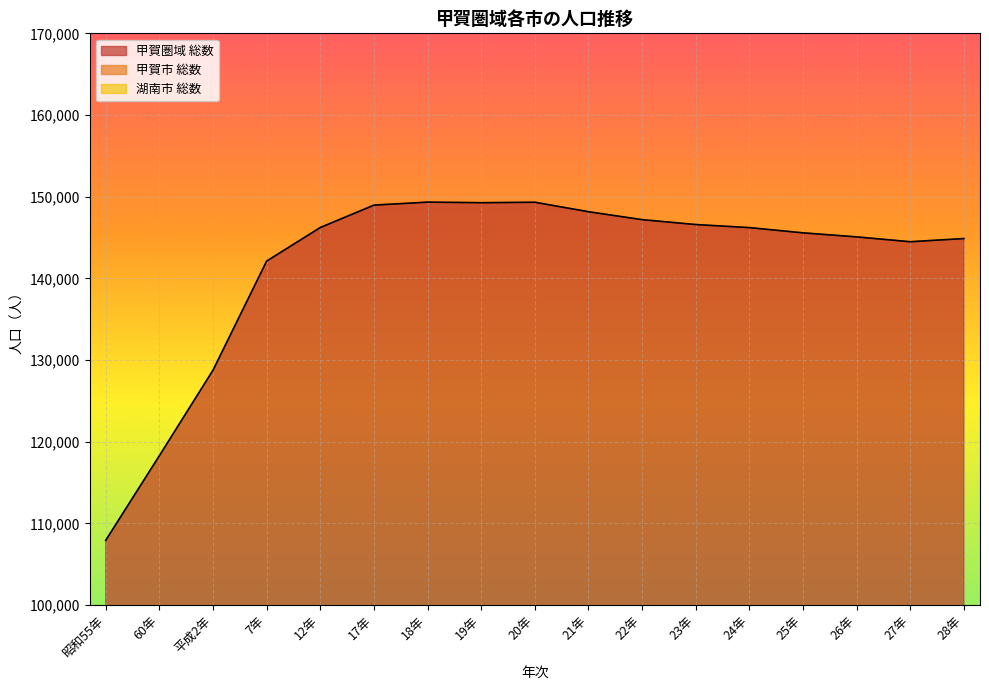

What is the difference between the maximum and minimum values in the 湖南市 総数 series?

22545